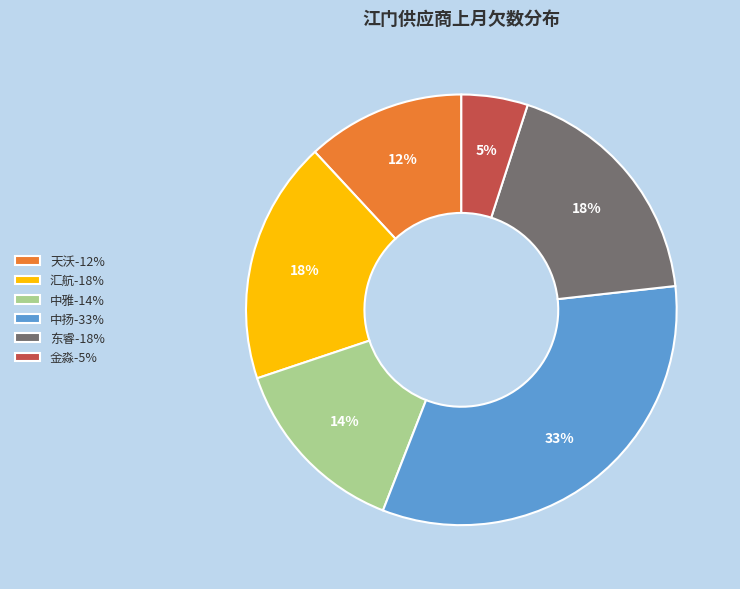

The 天沃-12% slice represents 12% of the pie. True or false?

True